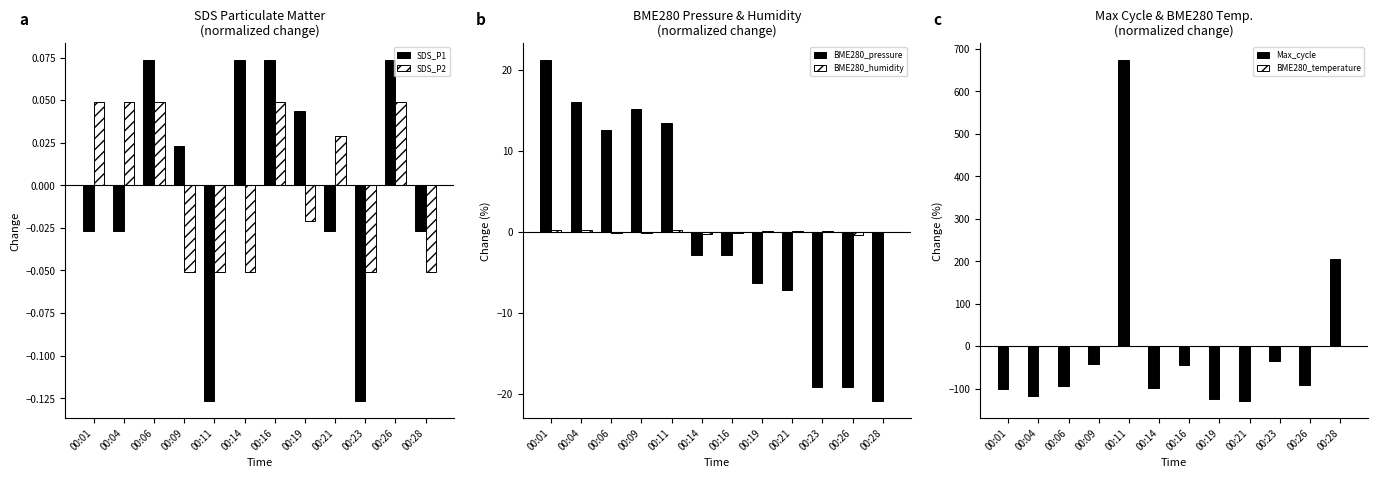

What is the sum of the Max_cycle values at 00:06 and 00:04?

-212.7